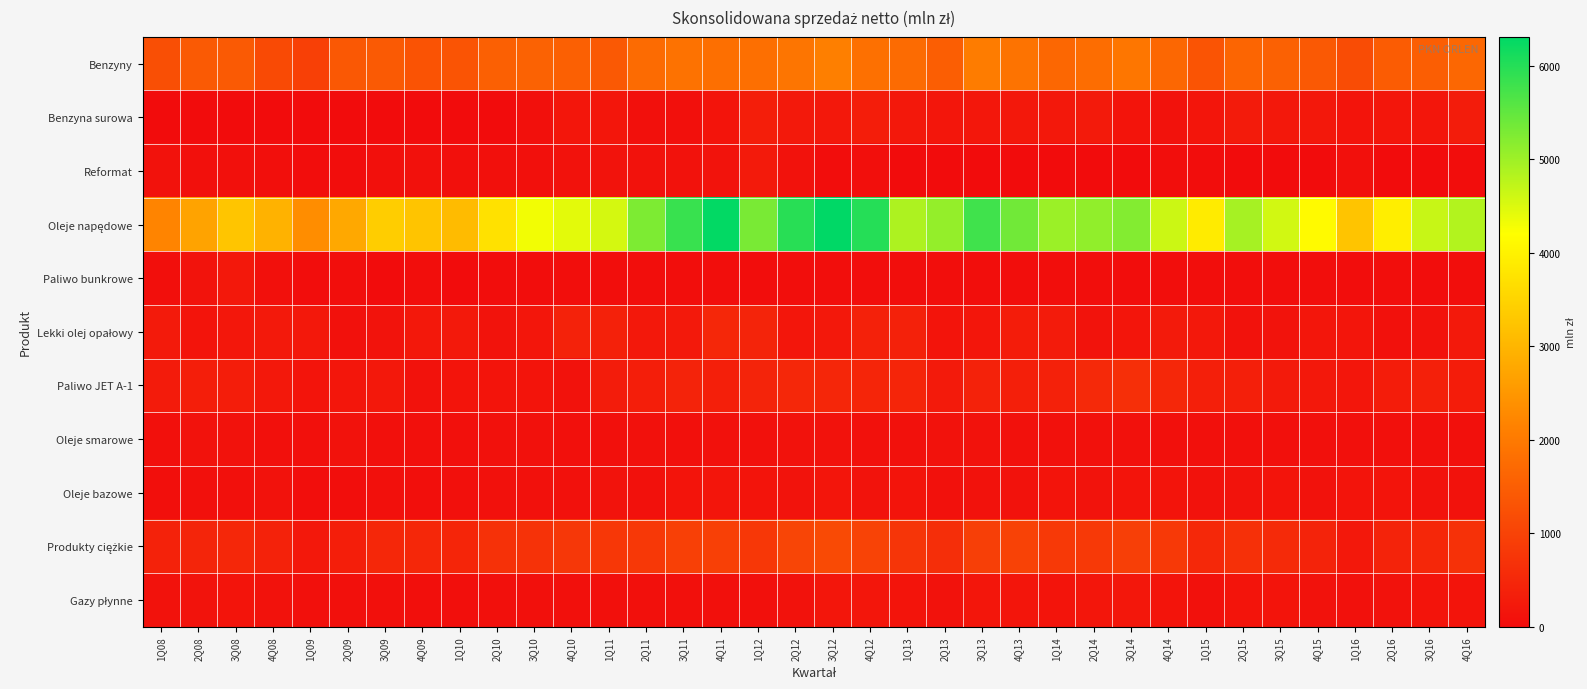

What is the maximum value shown in the chart?

6311.6